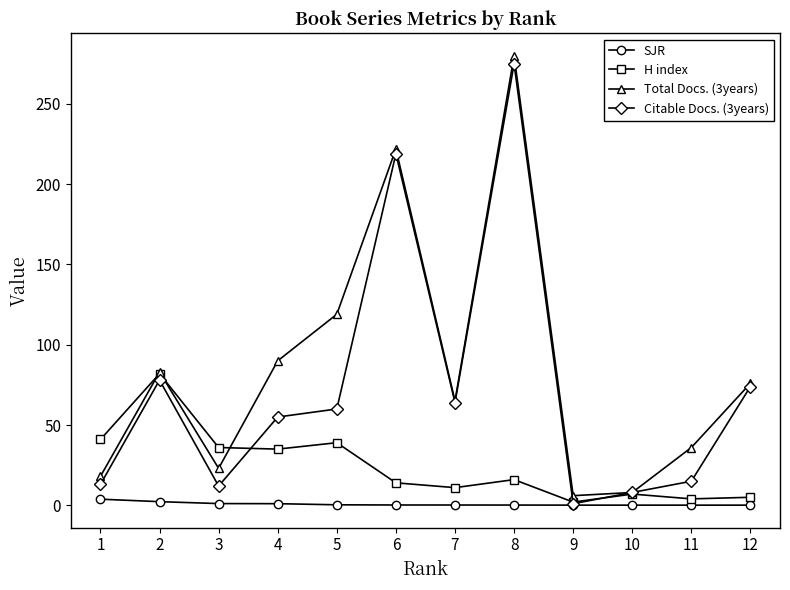

What is the maximum value shown in the chart?

280.0